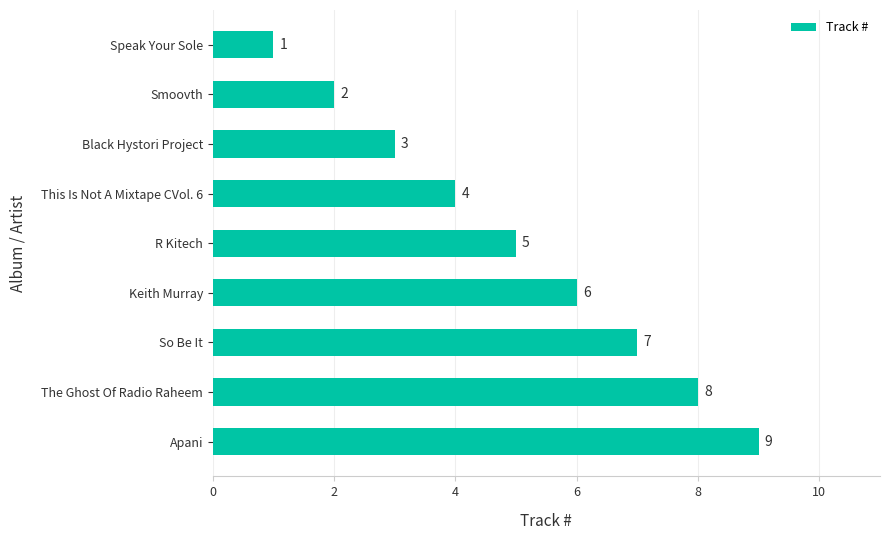

True or false: the data shows 2 at Smoovth.

True